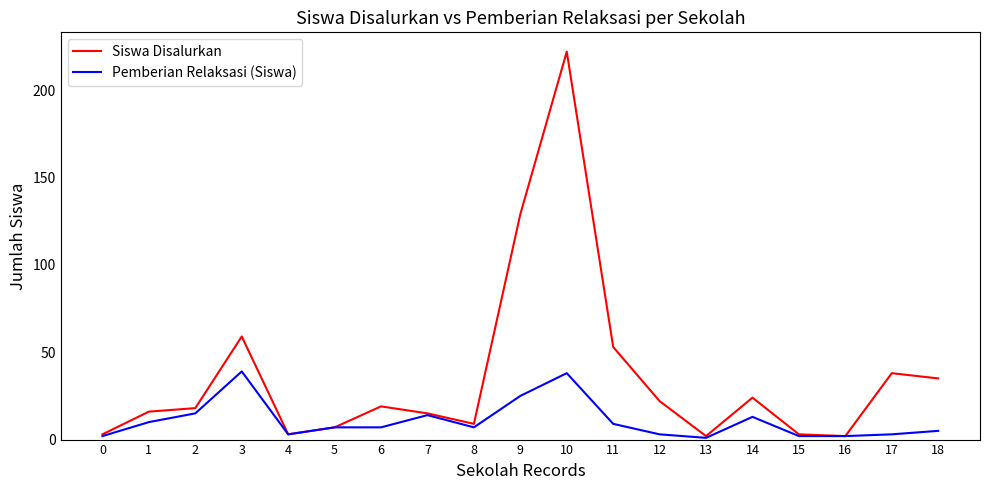

What is the maximum value shown in the chart?

222